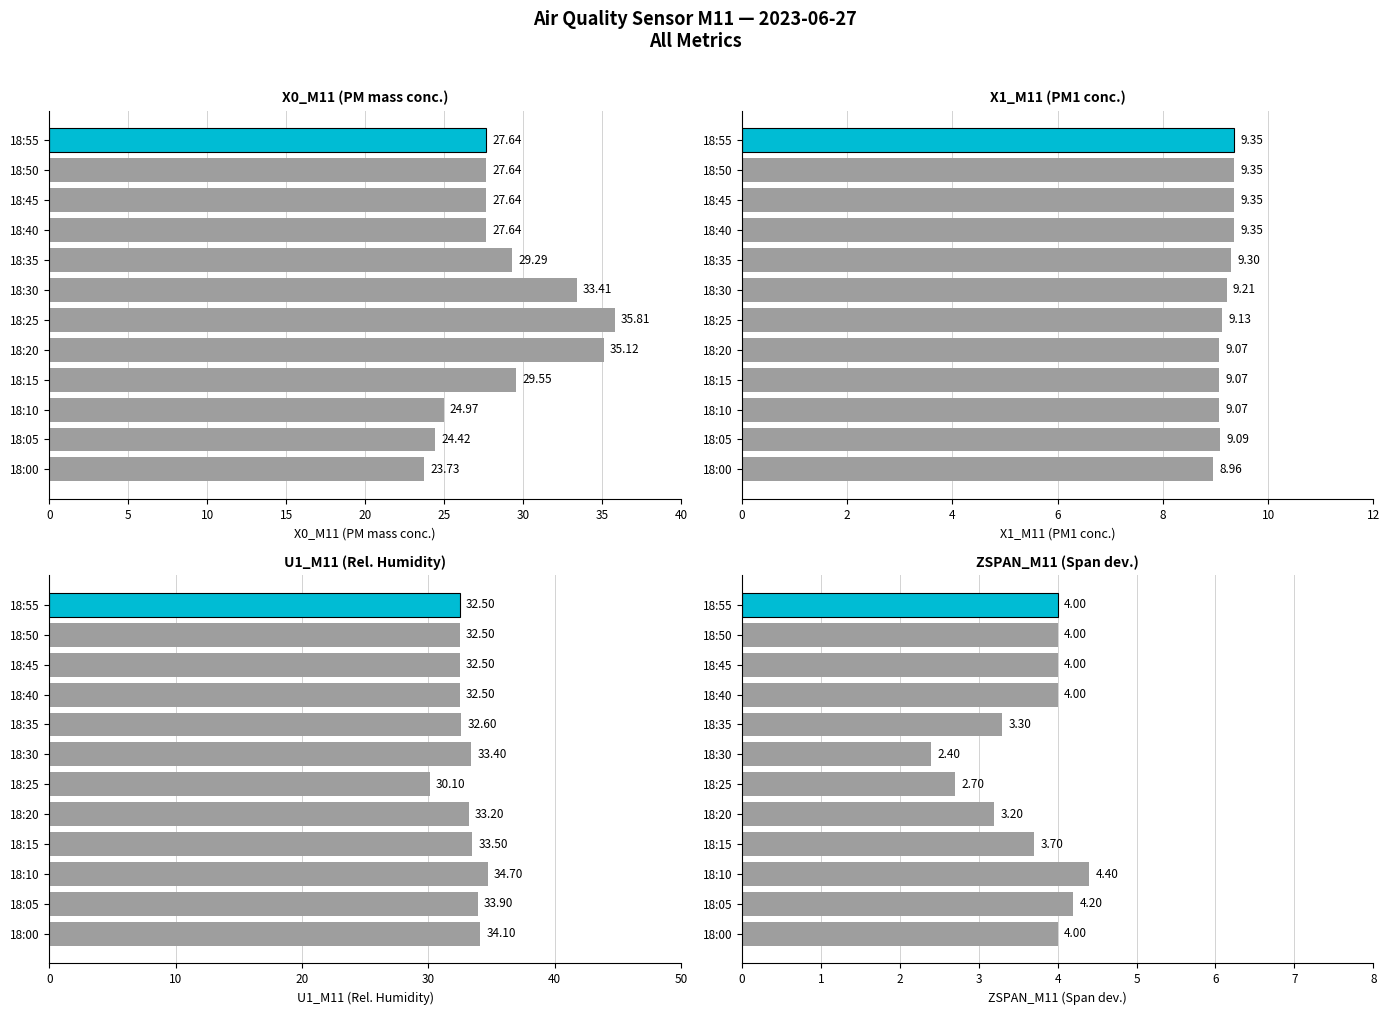

What is the spread (max minus min) of values at 18:40?

28.5